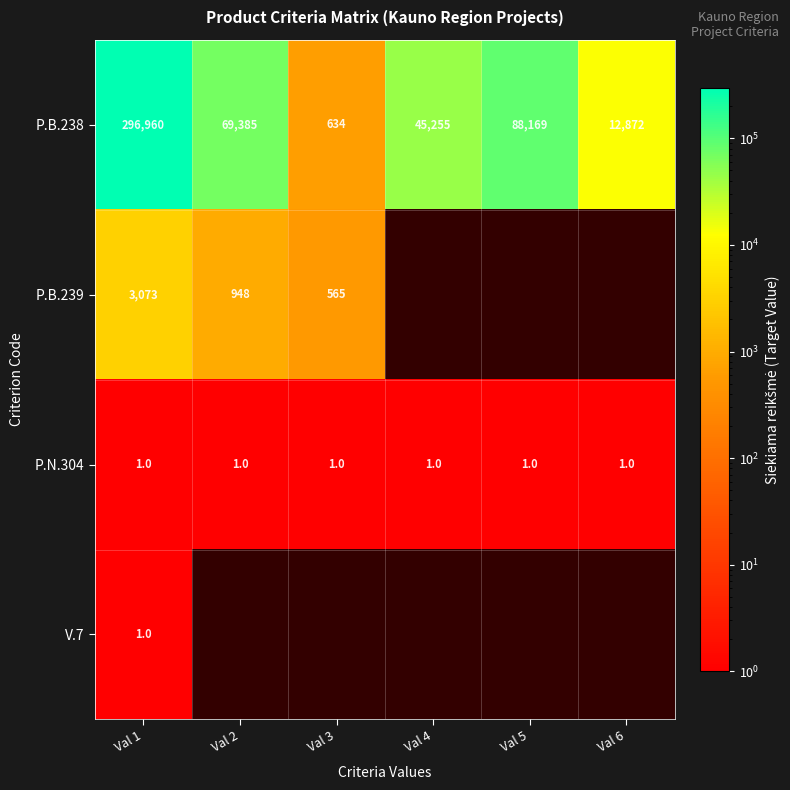

At which category does the chart reach its minimum across all series?

Val 1